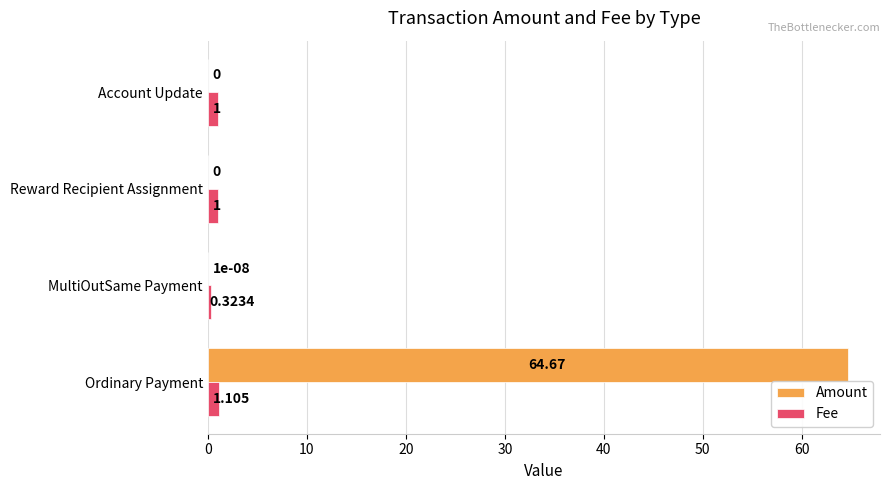

Which series changed the most between Ordinary Payment and MultiOutSame Payment?

Amount